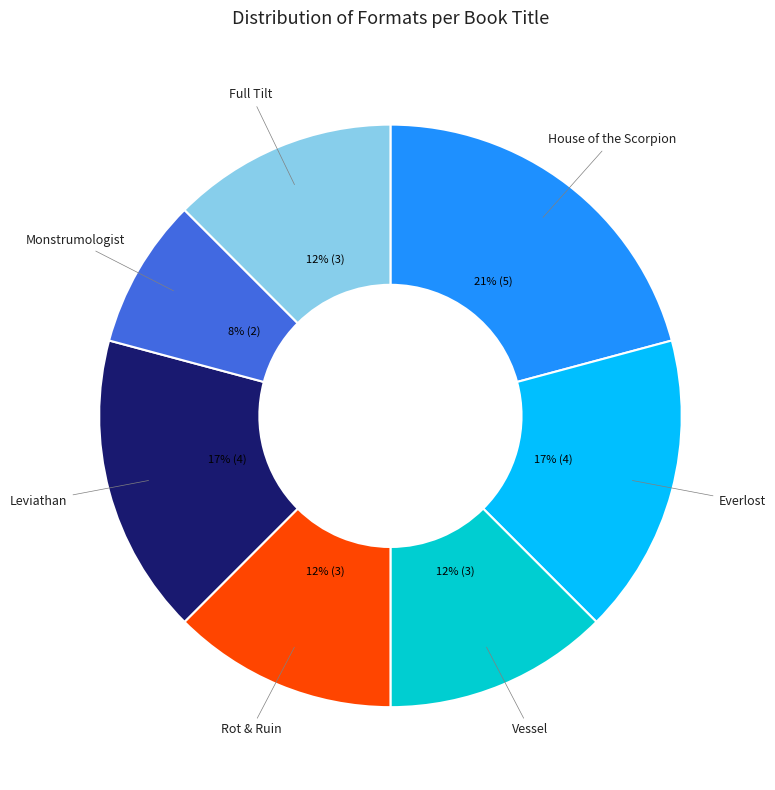

Count the number of slices in the pie.

7